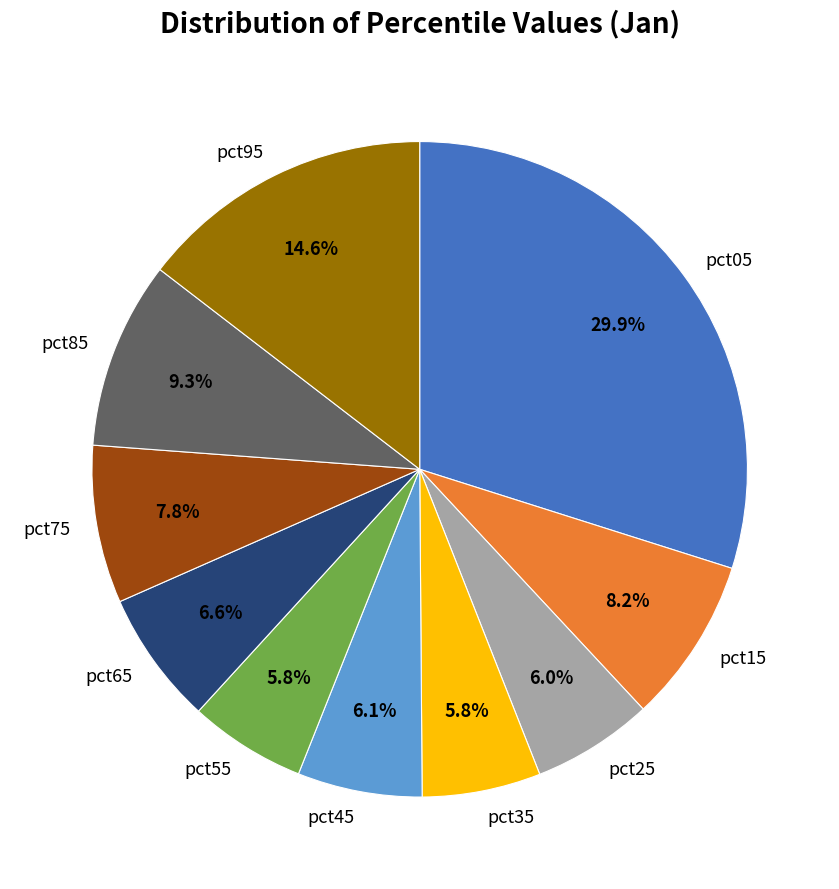

Does pct75 account for over 50% of the chart?

No